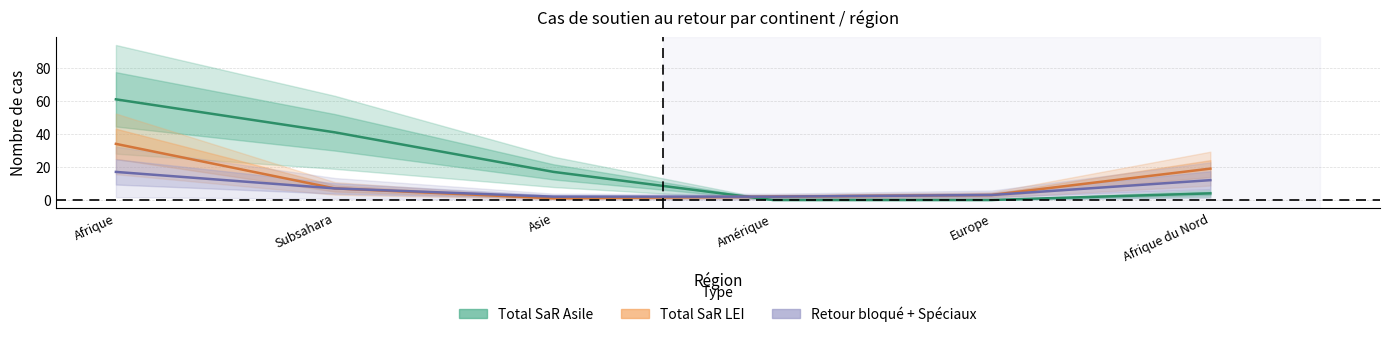

Count the number of data series in this chart.

3